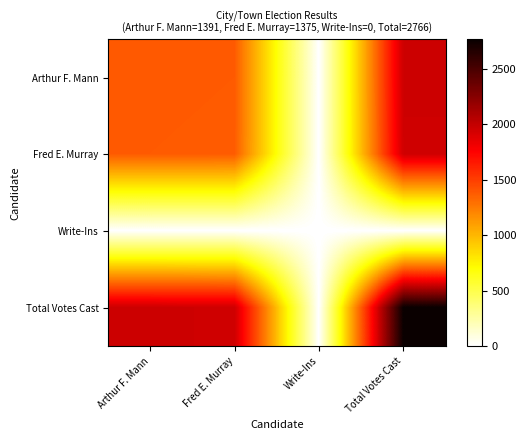

At which category is the sum across all series the highest?

Total Votes Cast